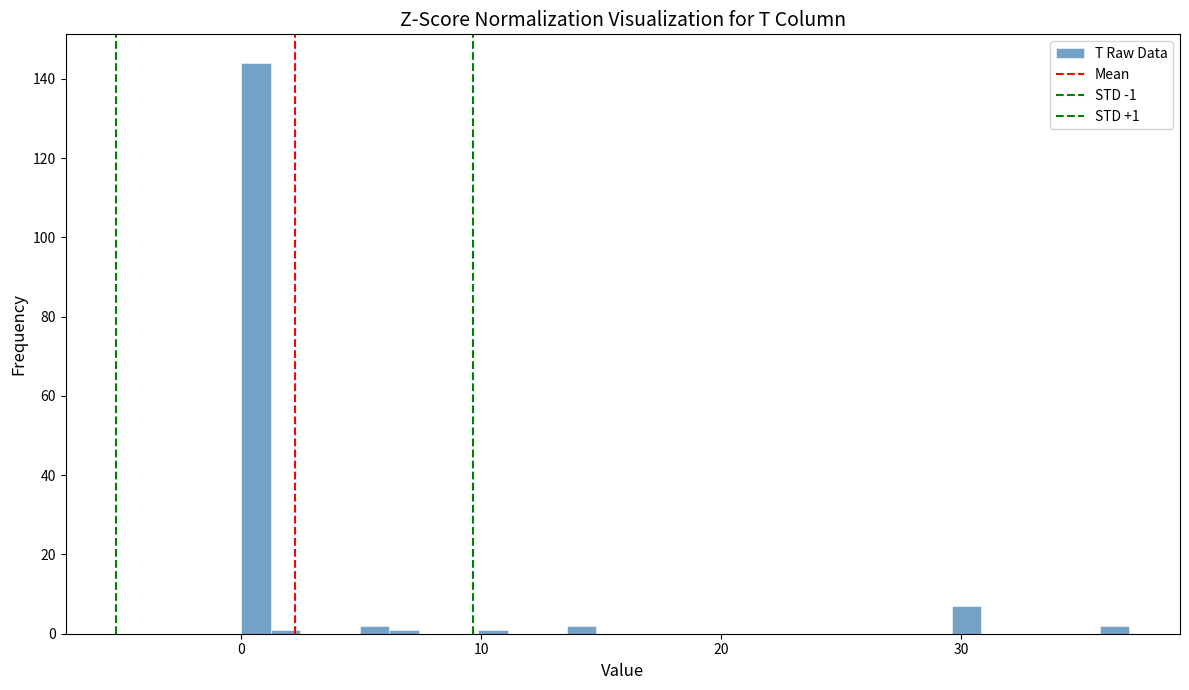

Read against the x-axis, roughly where is the centre of the tallest bar?

1